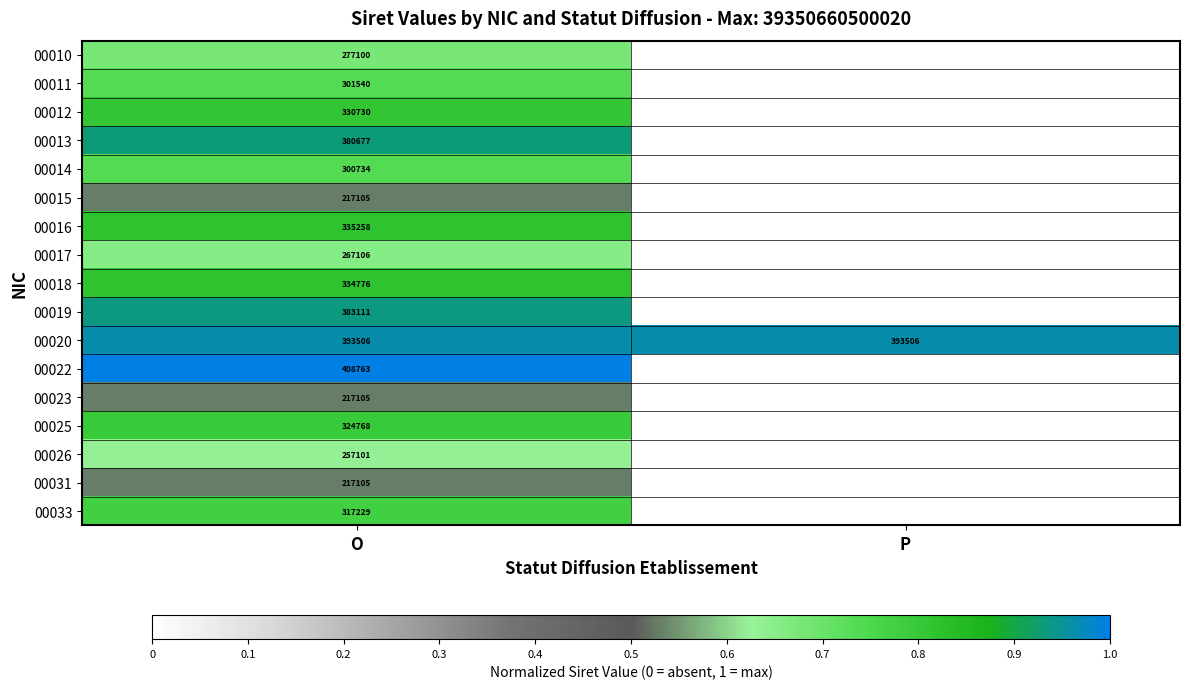

How many distinct data groups are displayed?

17